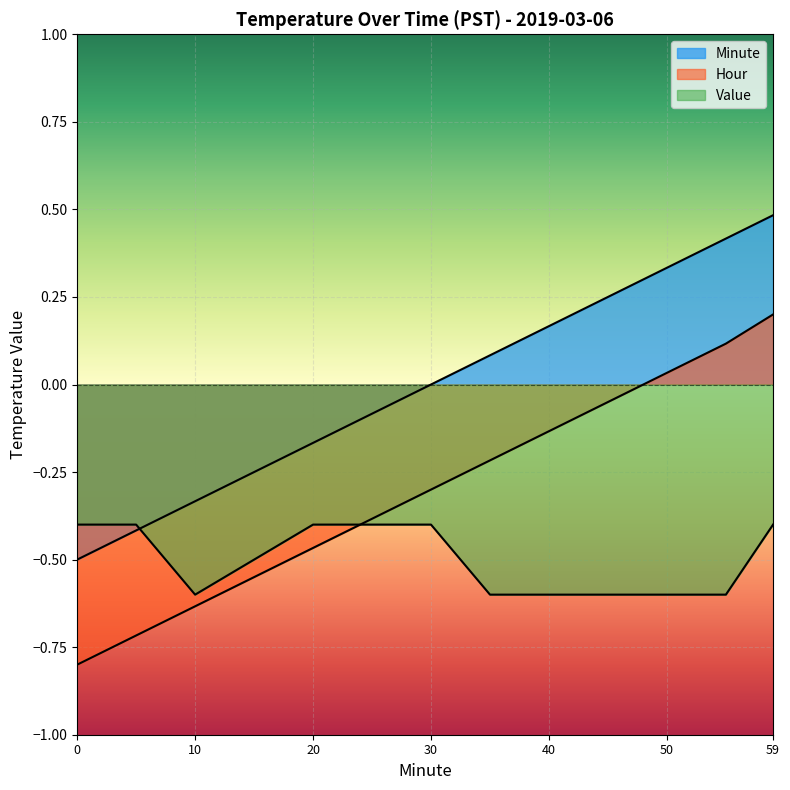

What is the sum of the Hour values at 15 and 0?

-1.4